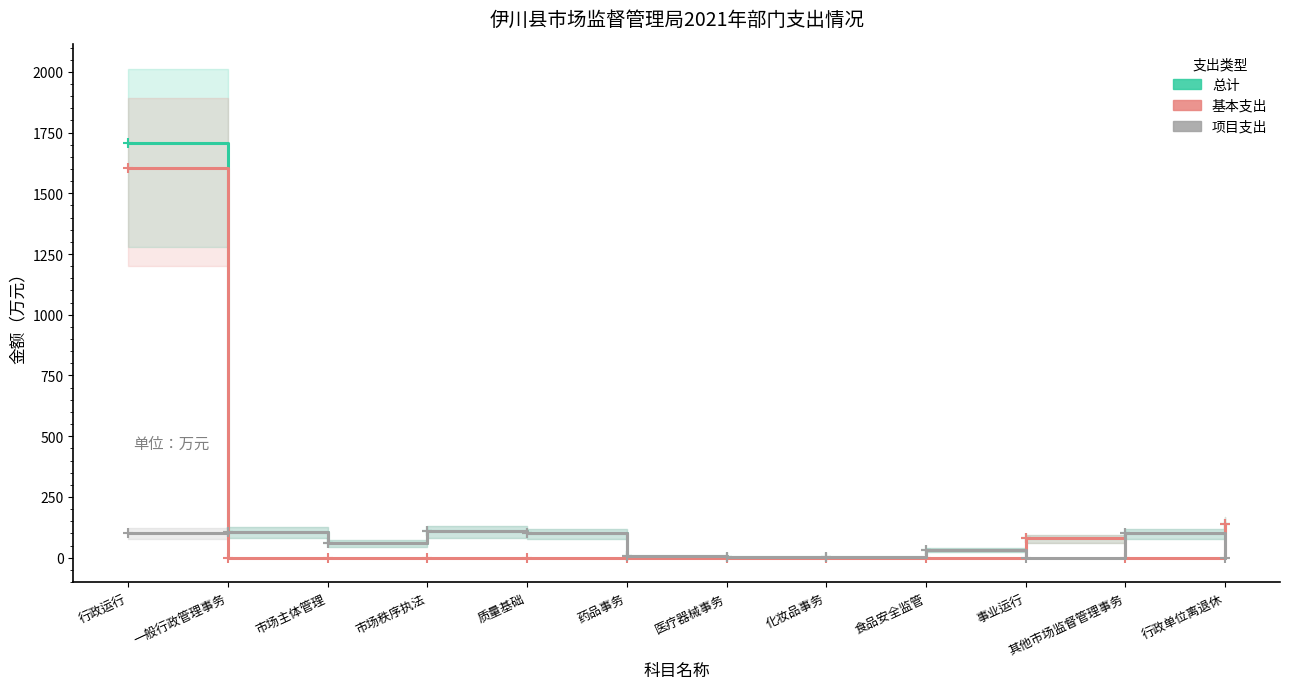

How many times do 项目支出 and 基本支出 cross each other?

4